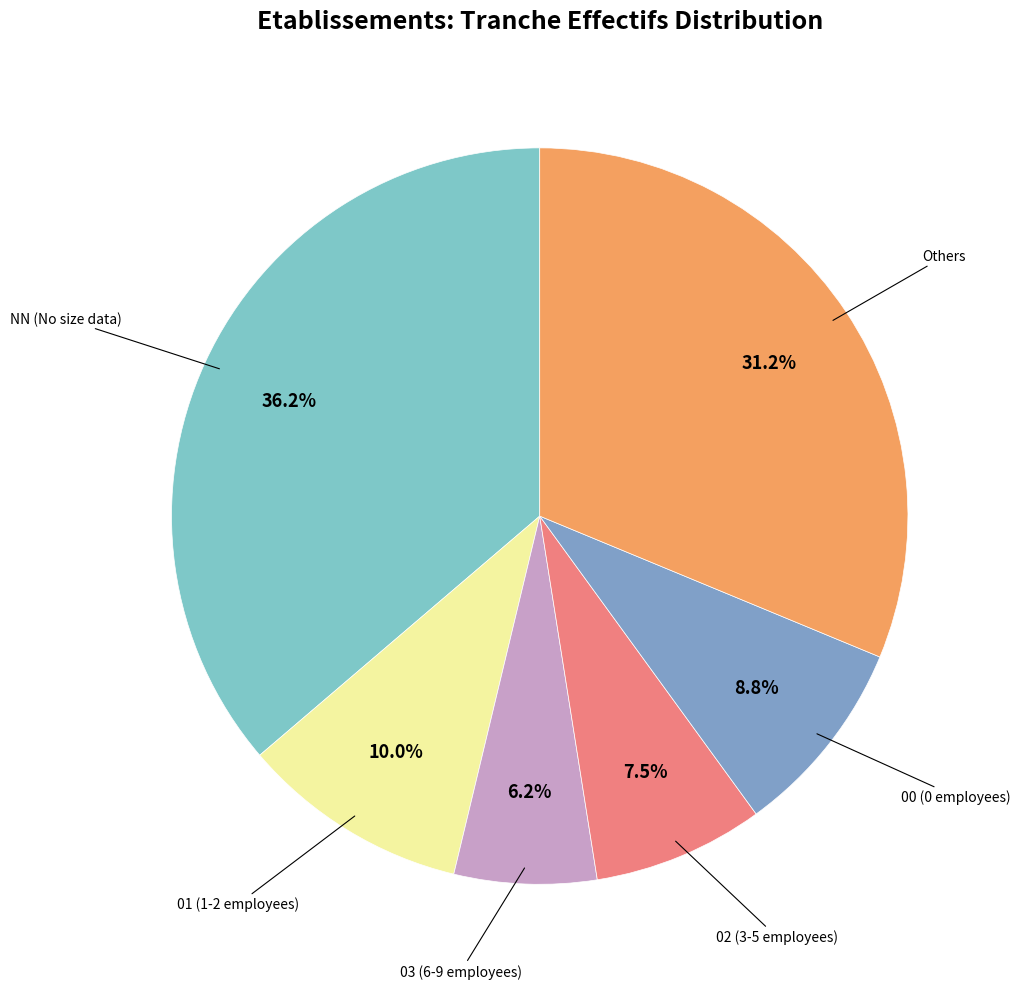

Is there any slice that represents more than half of the pie?

No